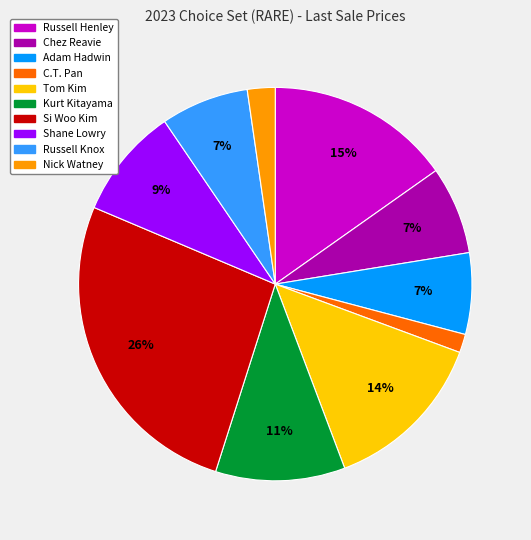

Count the number of slices in the pie.

10